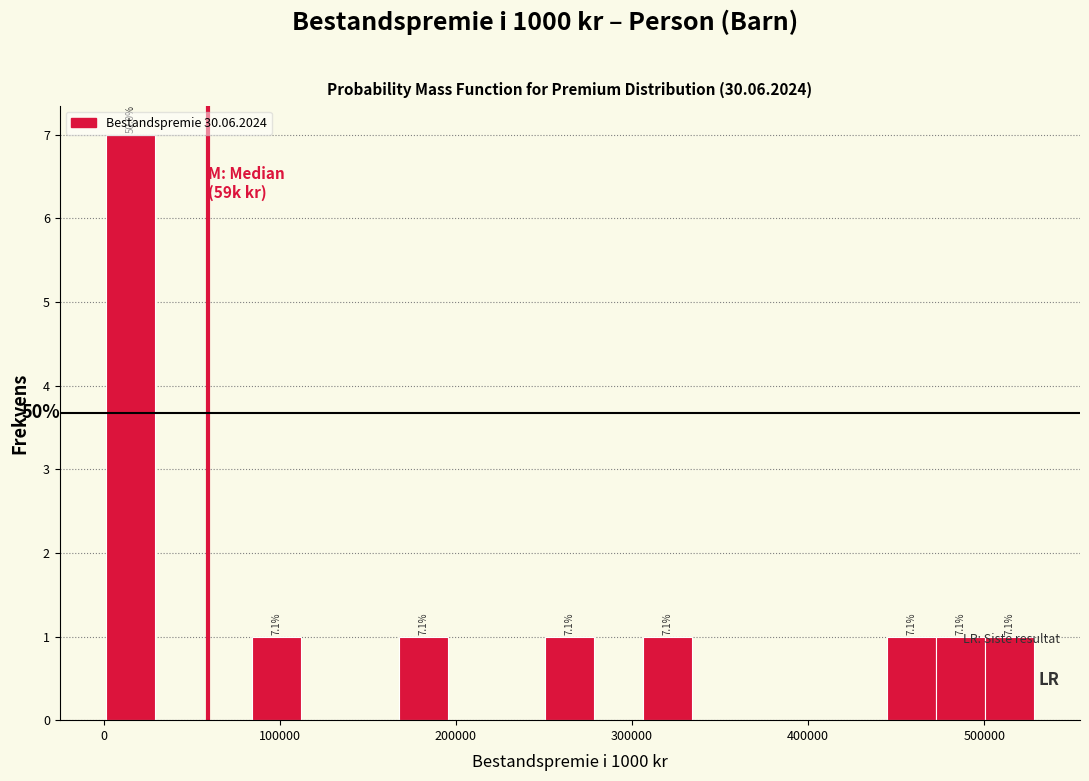

Around what value on the x-axis is the tallest bar? Give the approximate position of its centre, as read against the axis.

20000